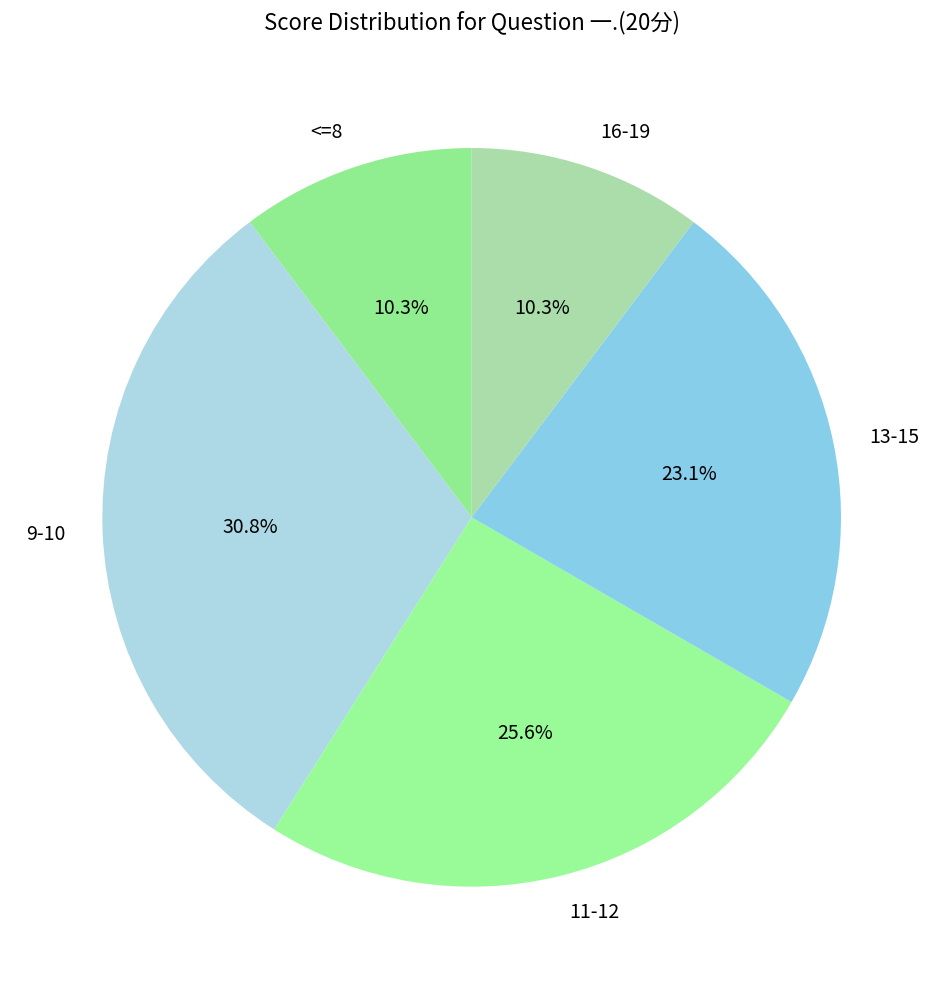

Is the sum of 9-10 and 16-19 greater than half?

No